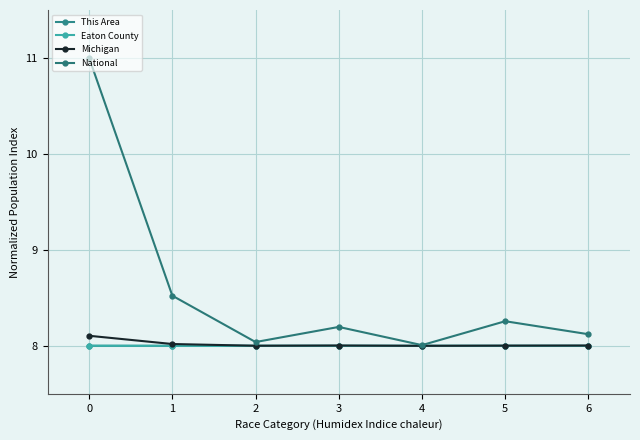

Is it true that Michigan equals 8.1 at 0?

True